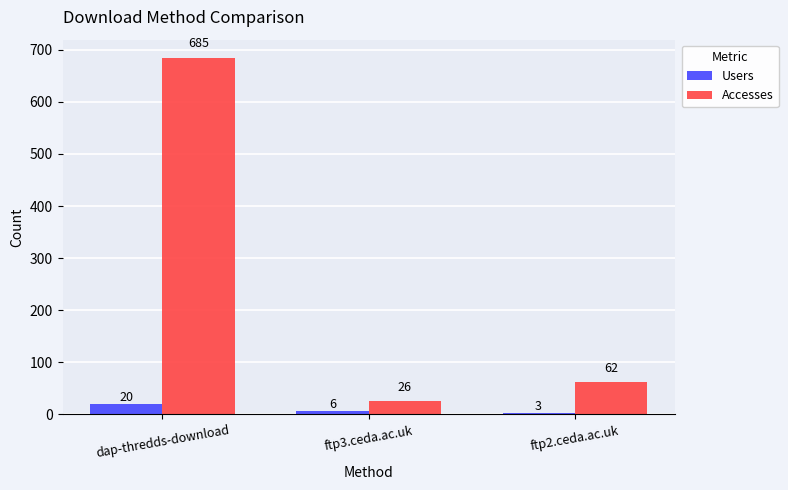

At which category is the sum across all series the highest?

dap-thredds-download